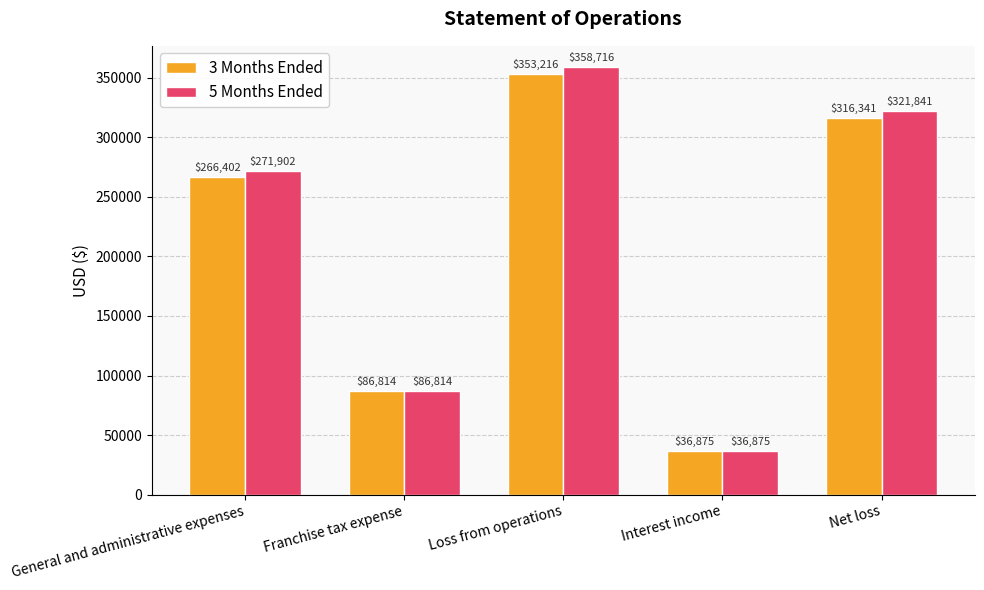

Count the 3 Months Ended values in the range 86814 to 316341.

3